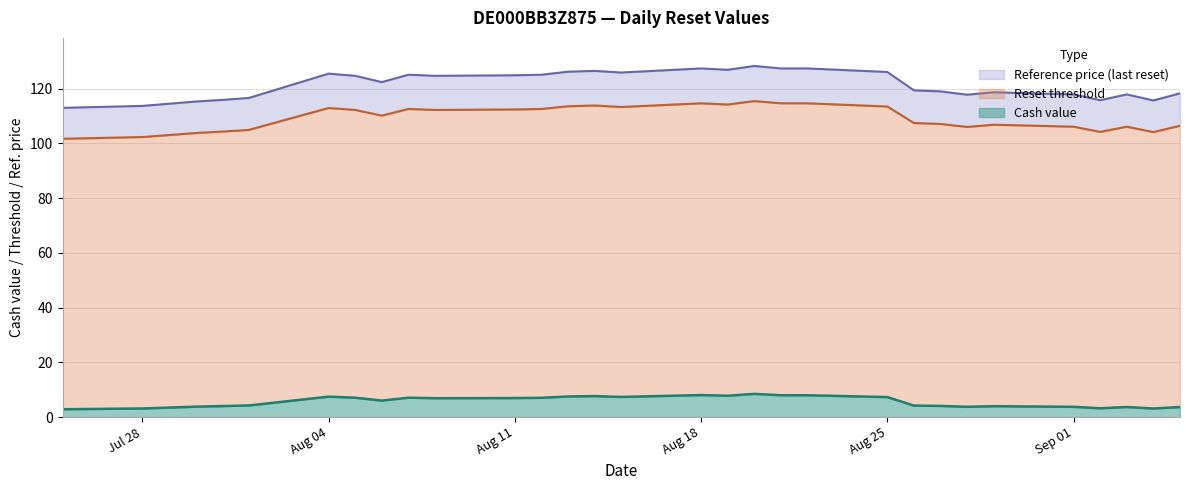

What is the total value across all series at Aug 25?

126.1